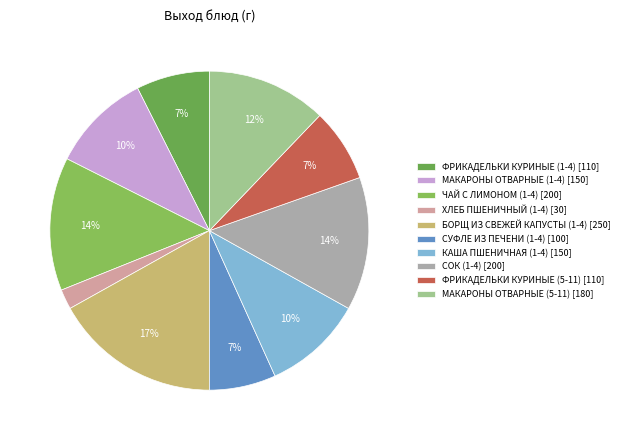

Which has a higher value, СОК (1-4) or МАКАРОНЫ ОТВАРНЫЕ (5-11)?

СОК (1-4)